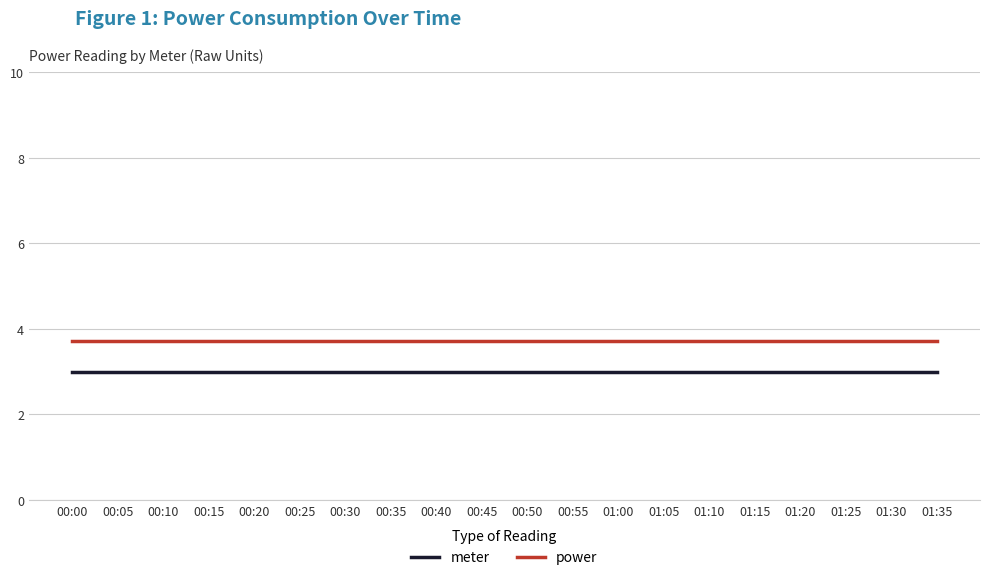

Reading right to left, list all the values displayed in this chart.

meter: 01:35=3.0	01:30=3.0	01:25=3.0	01:20=3.0	01:15=3.0	01:10=3.0	01:05=3.0	01:00=3.0	00:55=3.0	00:50=3.0	00:45=3.0	00:40=3.0	00:35=3.0	00:30=3.0	00:25=3.0	00:20=3.0	00:15=3.0	00:10=3.0	00:05=3.0	00:00=3.0
power: 01:35=3.7	01:30=3.7	01:25=3.7	01:20=3.7	01:15=3.7	01:10=3.7	01:05=3.7	01:00=3.7	00:55=3.7	00:50=3.7	00:45=3.7	00:40=3.7	00:35=3.7	00:30=3.7	00:25=3.7	00:20=3.7	00:15=3.7	00:10=3.7	00:05=3.7	00:00=3.7